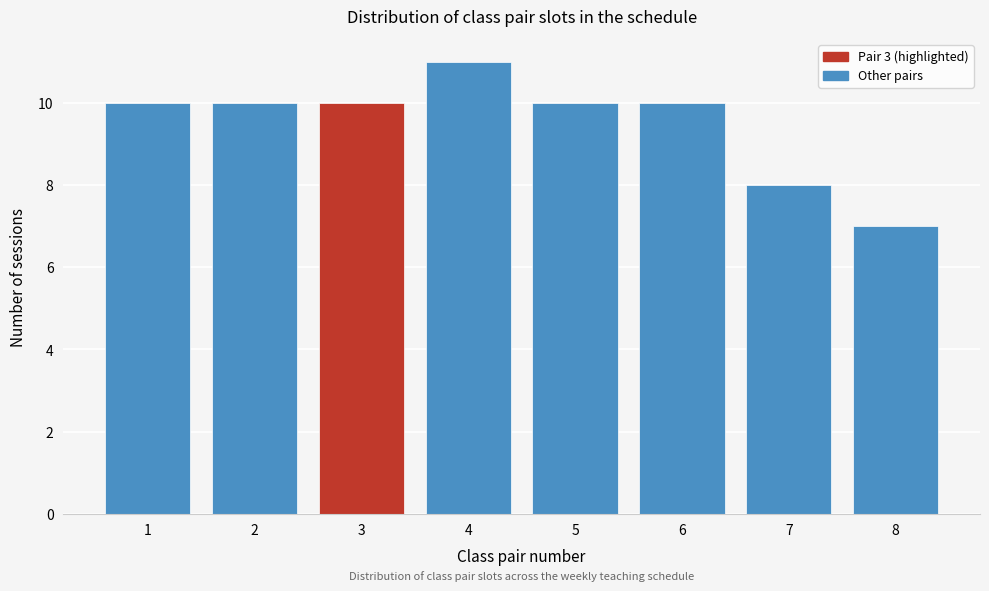

Reading left to right, transcribe all the data shown in this chart.

10	10	10	11	10	10	8	7